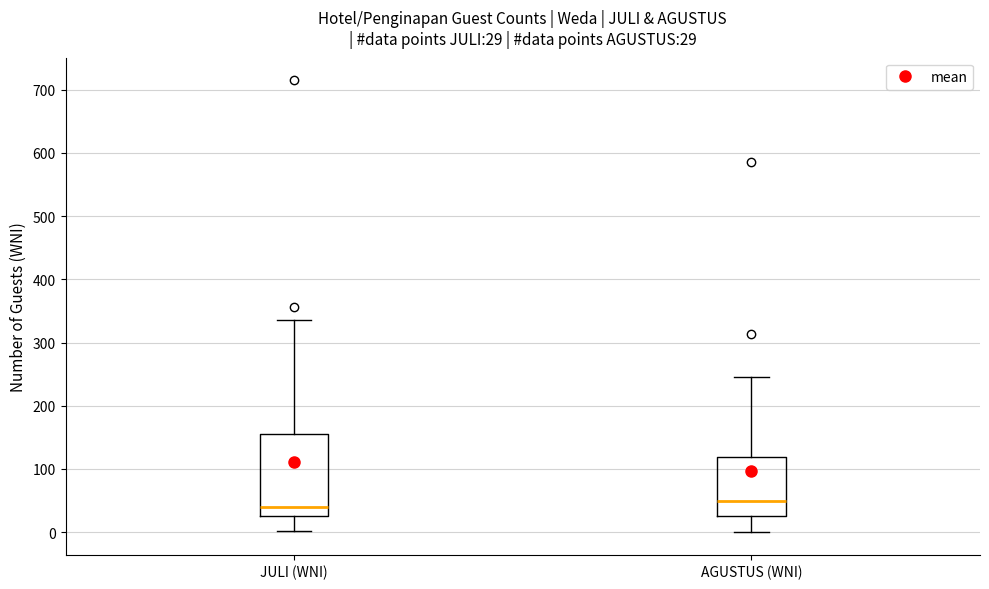

Which box is the tallest, from its lower edge to its upper edge?

JULI (WNI)